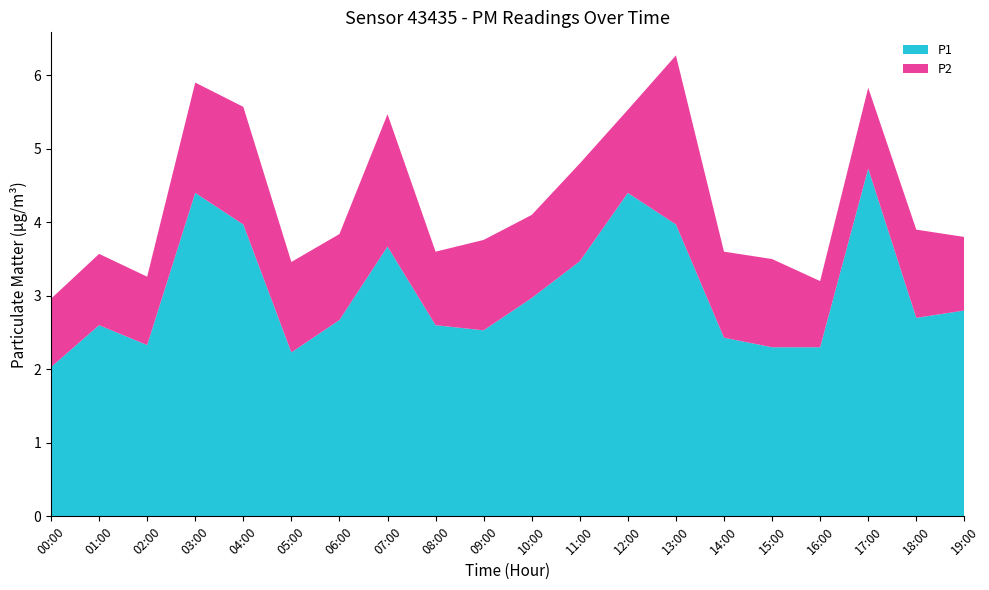

Reading left to right, list all the values displayed in this chart.

P1: 2.0	2.6	2.3	4.4	4.0	2.2	2.7	3.7	2.6	2.5	3.0	3.5	4.4	4.0	2.4	2.3	2.3	4.7	2.7	2.8
P2: 0.9	1.0	0.9	1.5	1.6	1.2	1.2	1.8	1.0	1.2	1.1	1.3	1.1	2.3	1.2	1.2	0.9	1.1	1.2	1.0